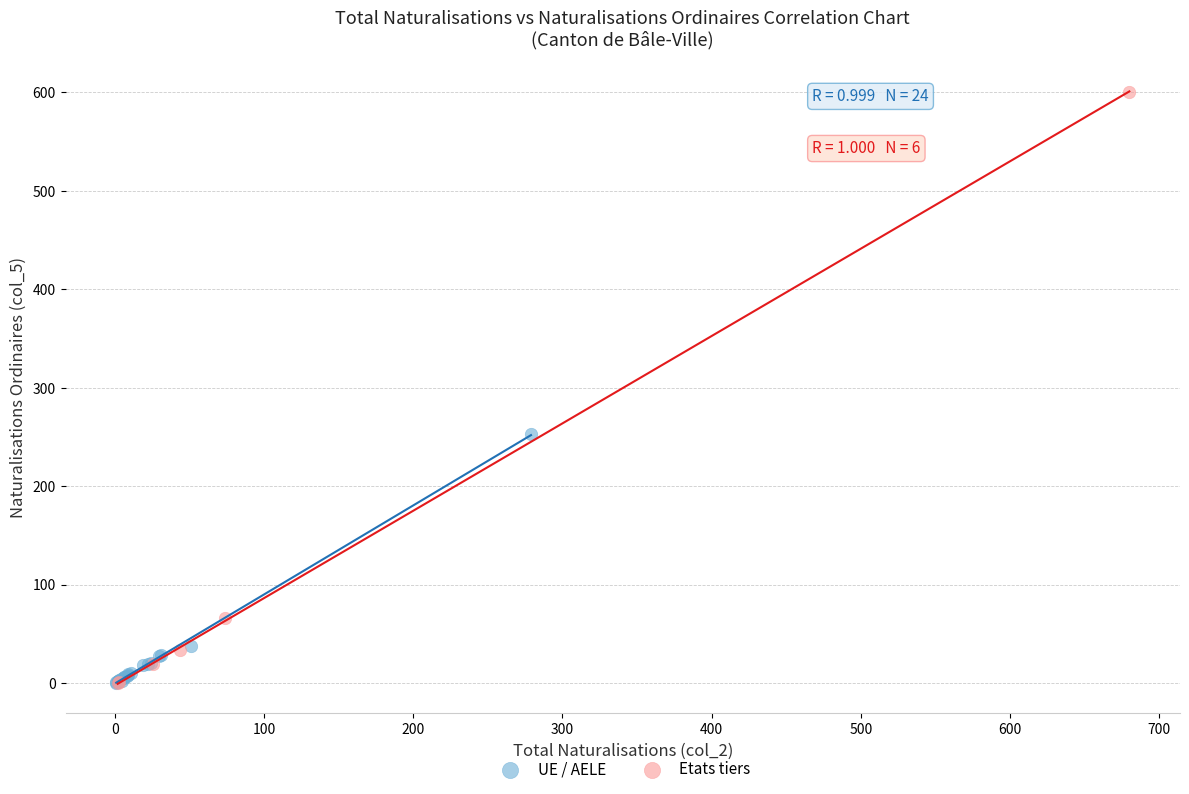

Which series reaches the maximum Y coordinate?

Etats tiers